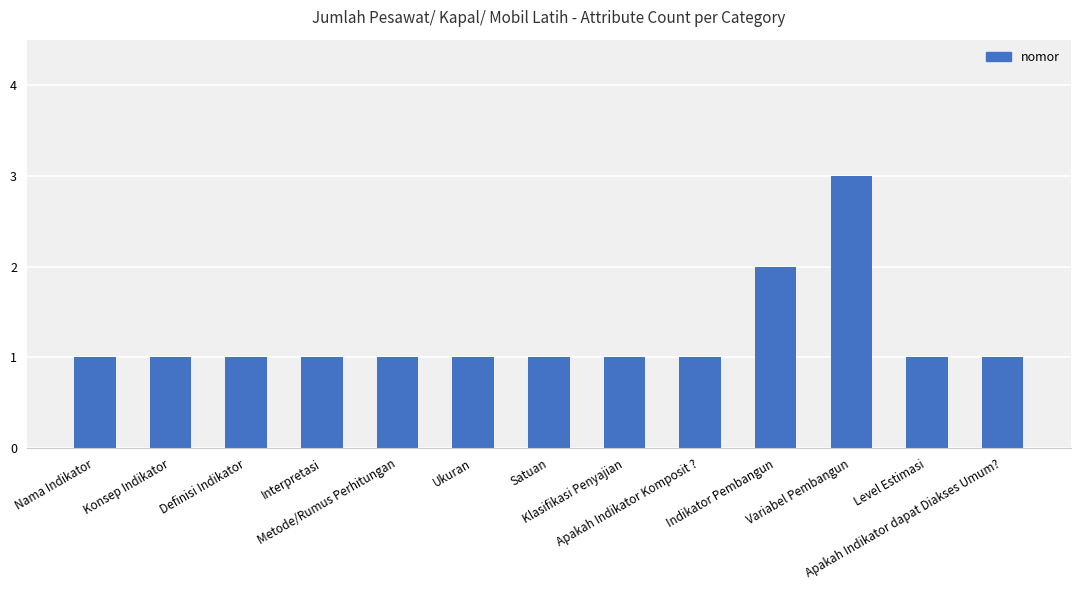

What is the label of the 9th bar from the left?

Apakah Indikator Komposit ?